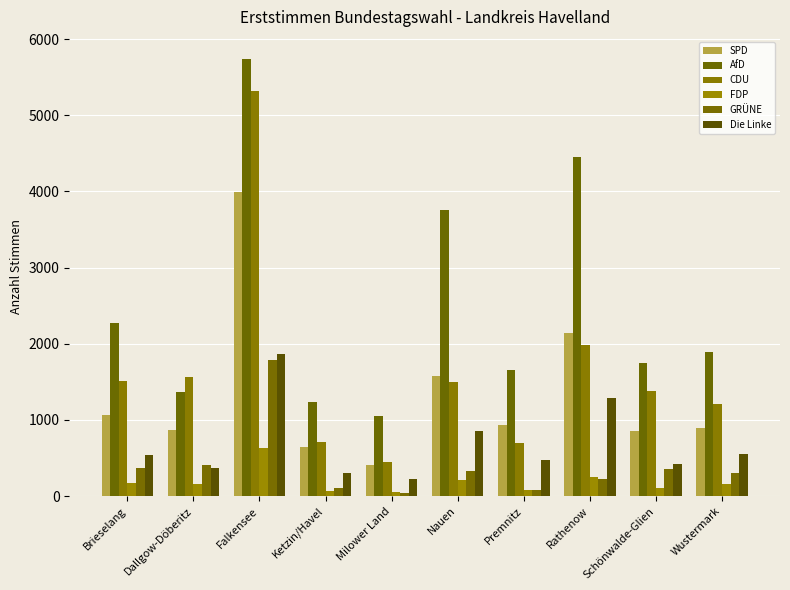

The CDU series shows 1209 at Premnitz. True or false?

False